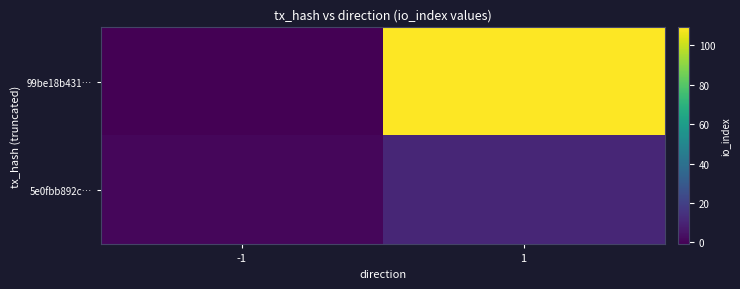

Which series has the widest spread of values?

99be18b431…